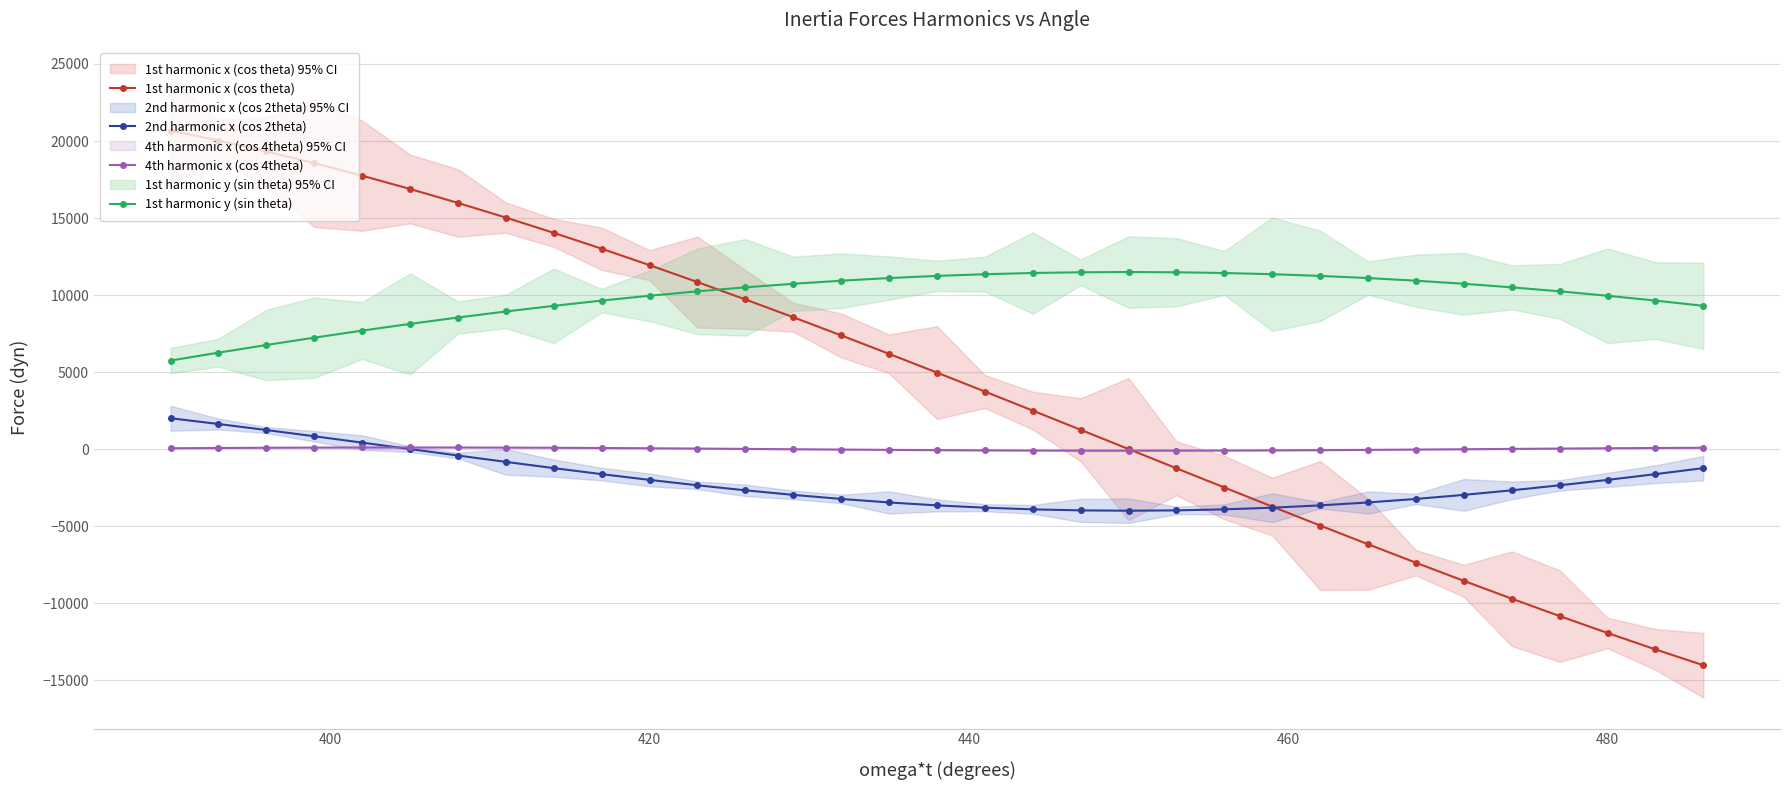

At how many categories does at least one series exceed 3133?

33